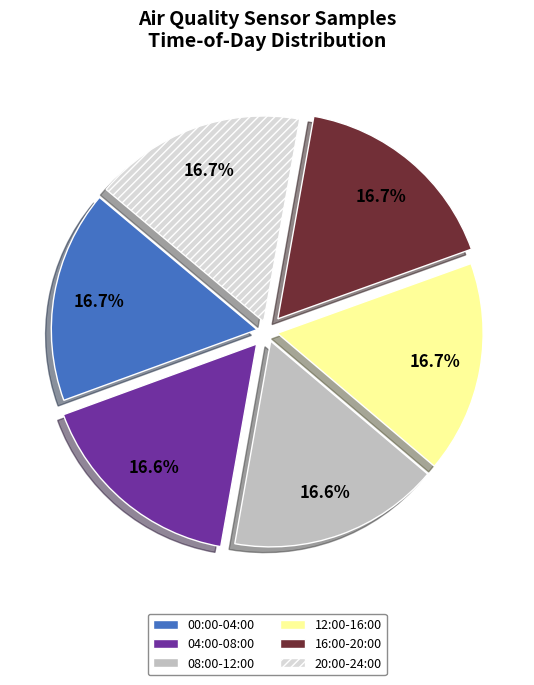

The 08:00-12:00 slice represents 6% of the pie. True or false?

False